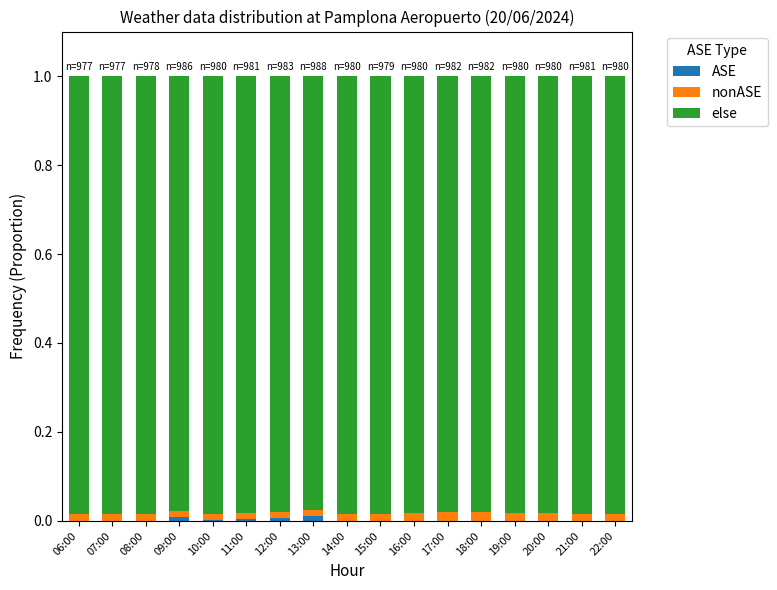

What is the sum of all nonASE values?

0.3